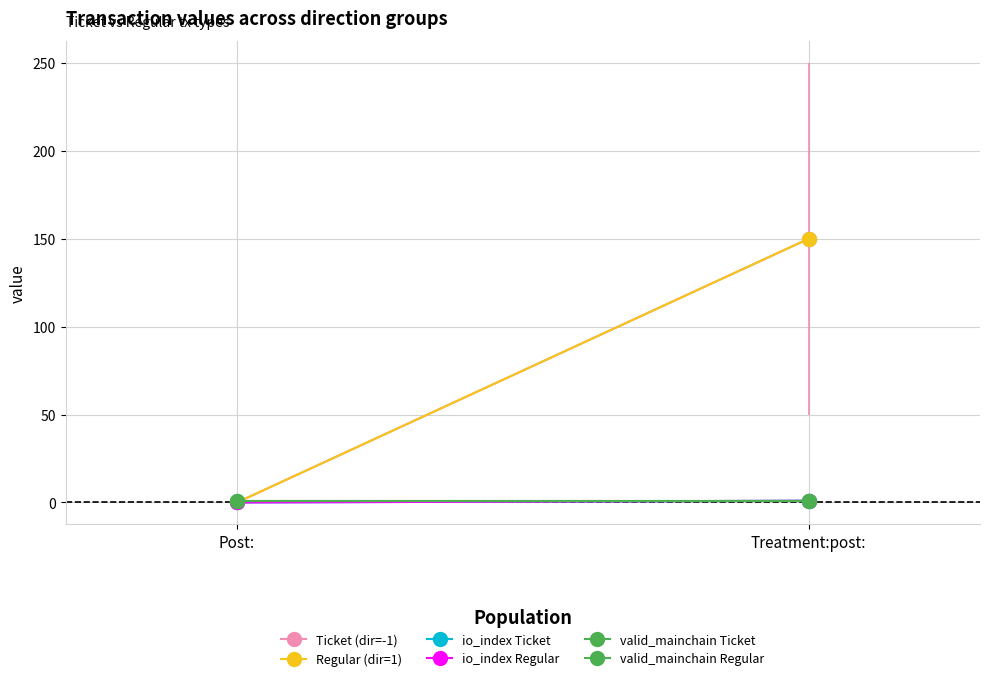

Which series changed the most between Post: and Treatment:post:?

Ticket (dir=-1)